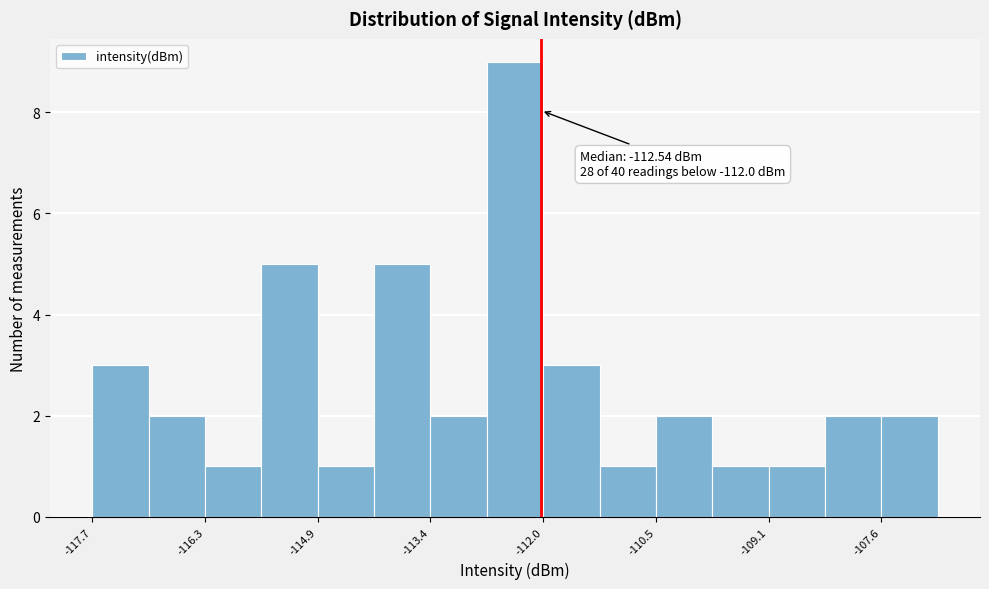

Around what value on the x-axis is the tallest bar? Give the approximate position of its centre, as read against the axis.

-112.4